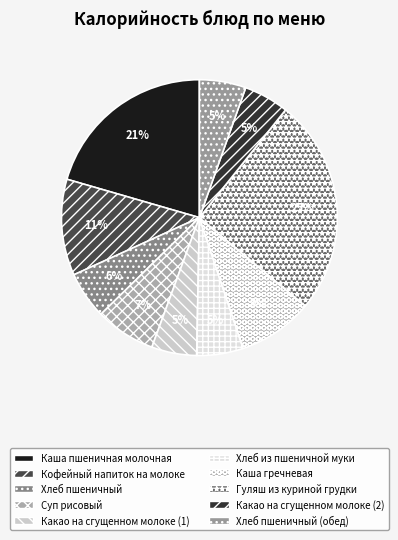

To the nearest percent, what portion does Хлеб из пшеничной муки represent?

5%